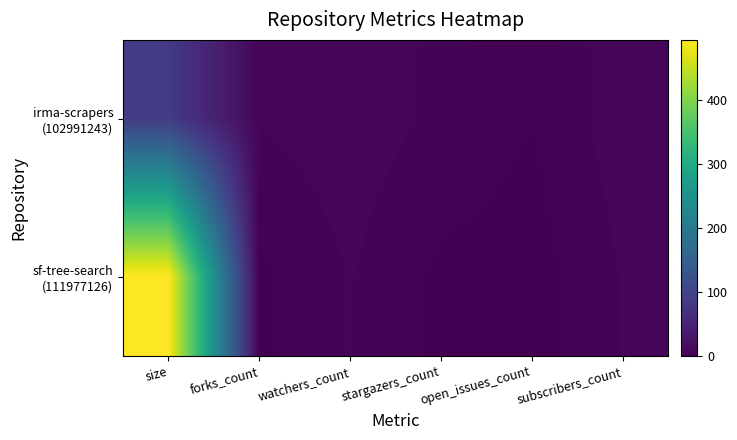

What is the total value across all series at watchers_count?

14